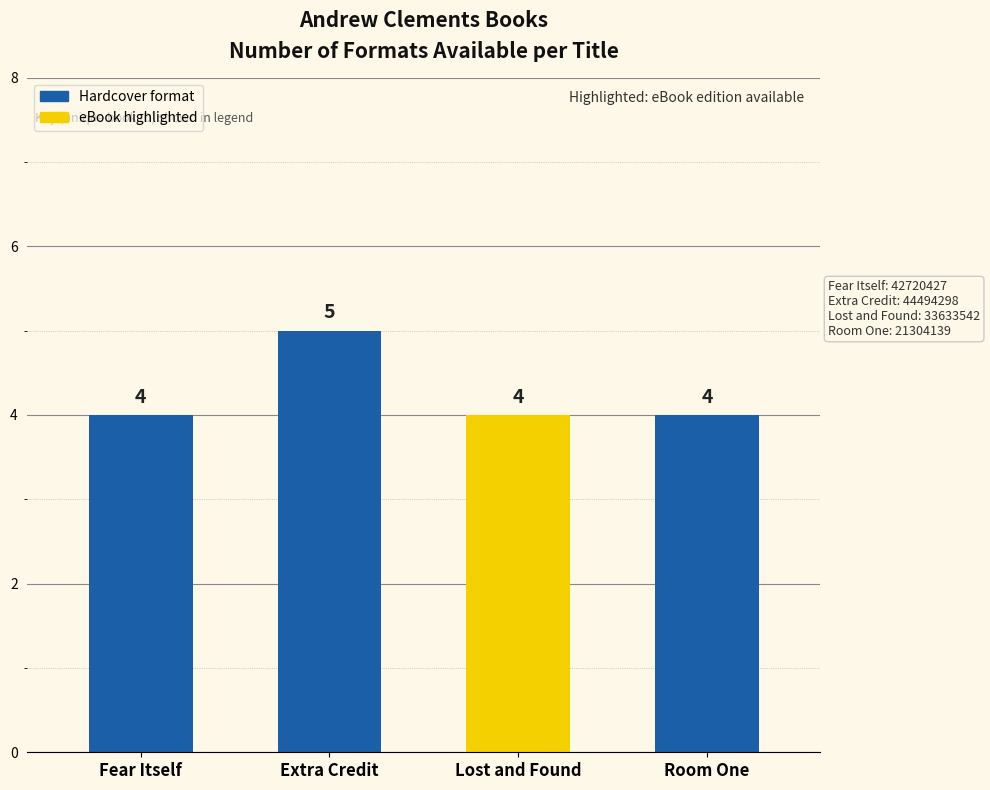

Reading left to right, extract all data points from this chart.

Fear Itself=4	Extra Credit=5	Lost and Found=4	Room One=4